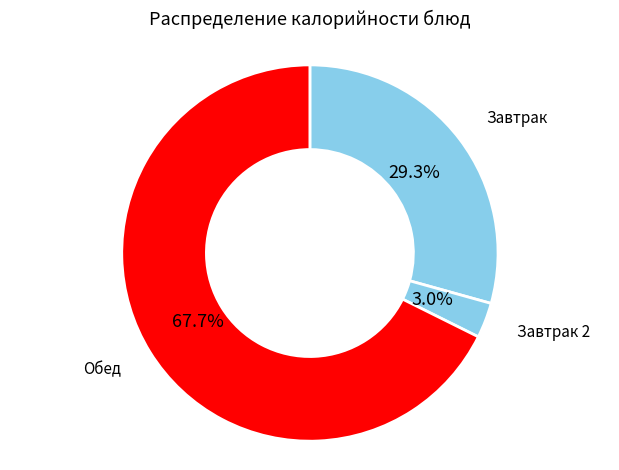

Count the number of slices in the pie.

3